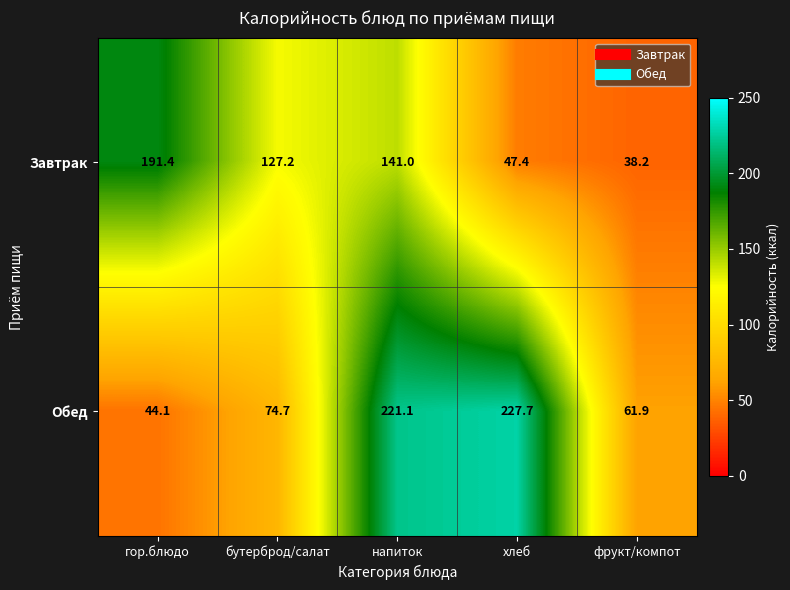

Which series has the largest total across all categories?

Обед